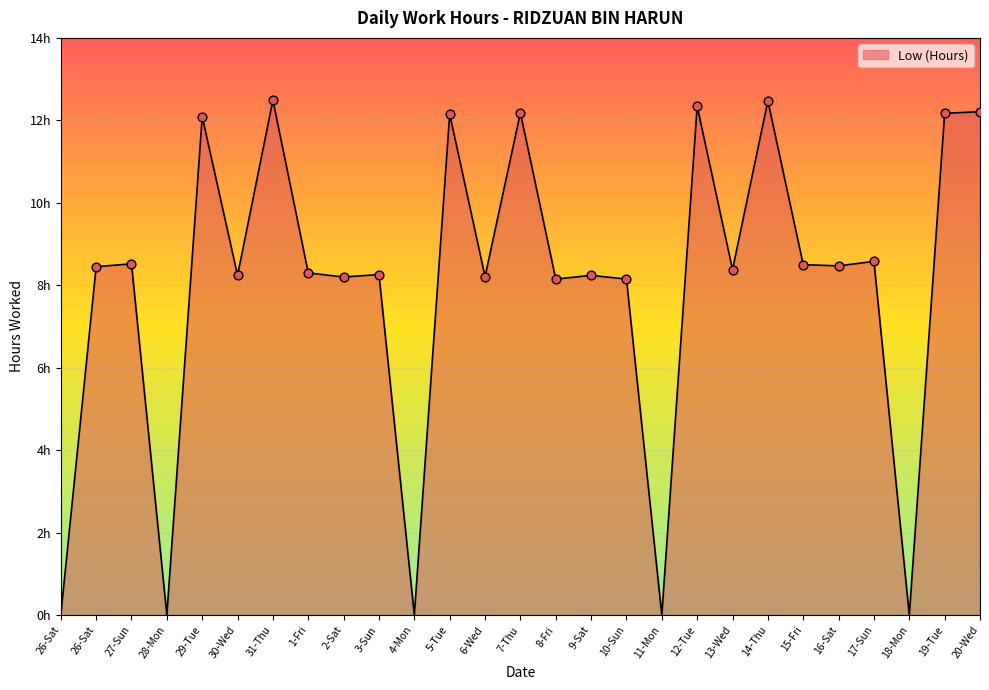

Which has a higher value, 12-Tue or 18-Mon?

12-Tue